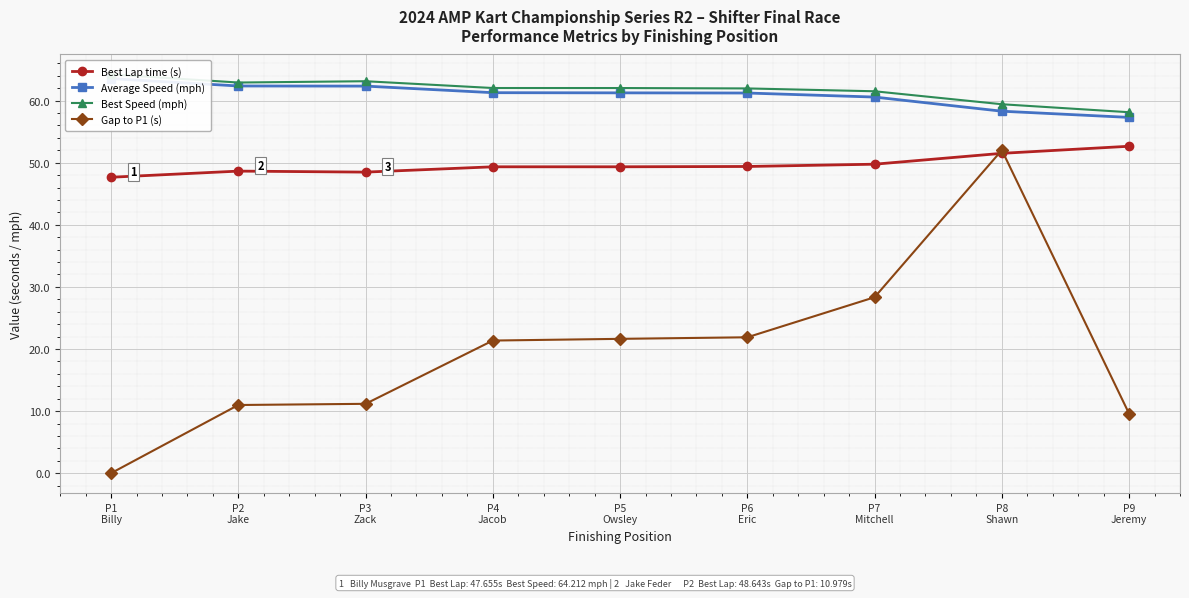

What position from the left is P3
Zack?

3